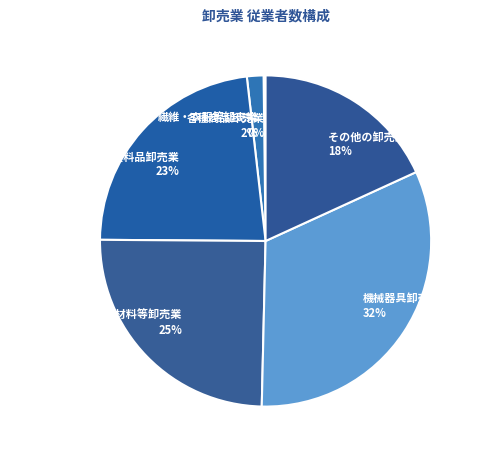

True or false: 建築材料，鉱物･金属材料等卸売業 25% accounts for 18% of the total.

False